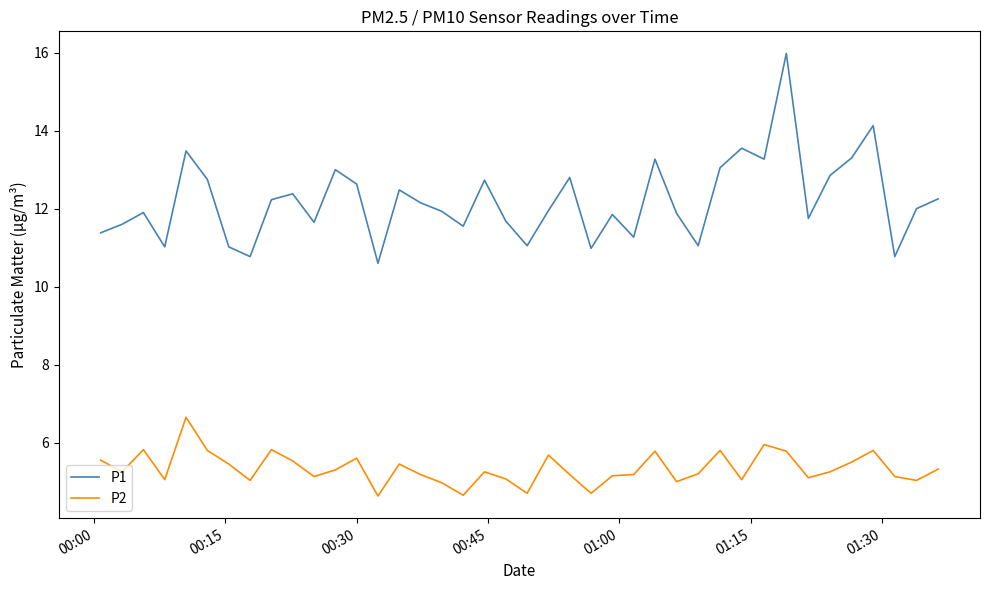

What is the lowest value of the P2 series?

4.6